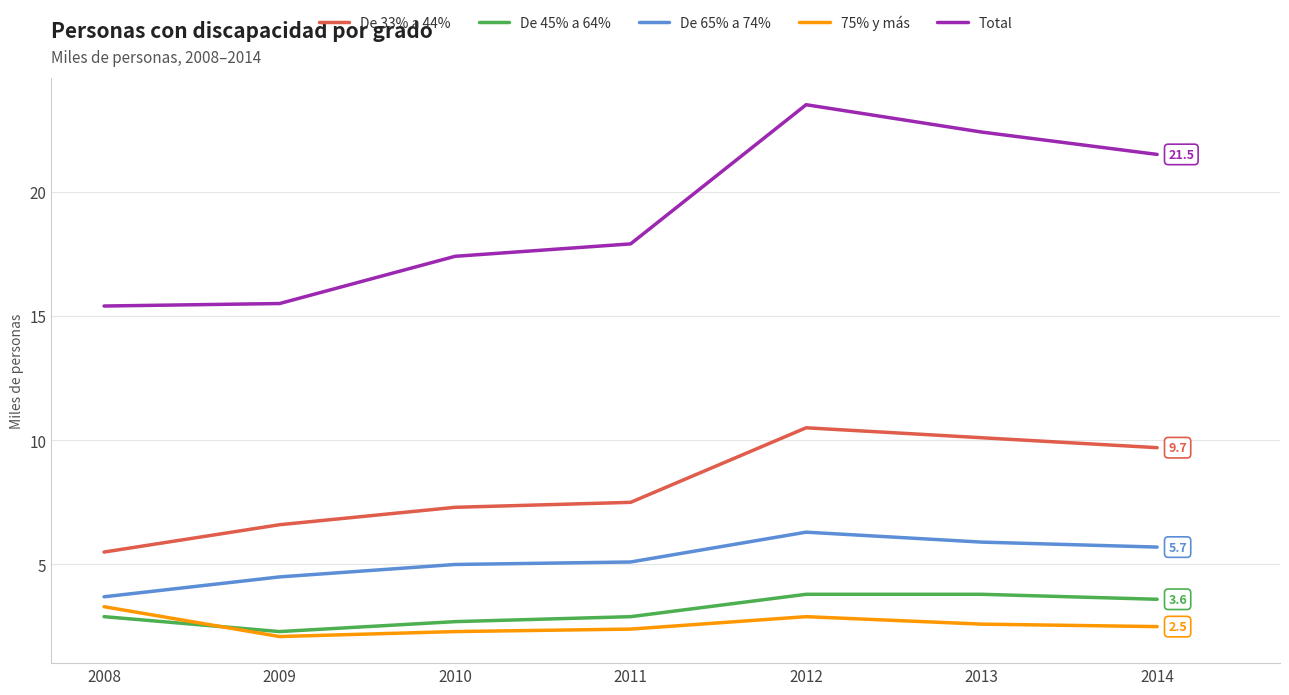

True or false: 75% y más and Total intersect in this chart.

False